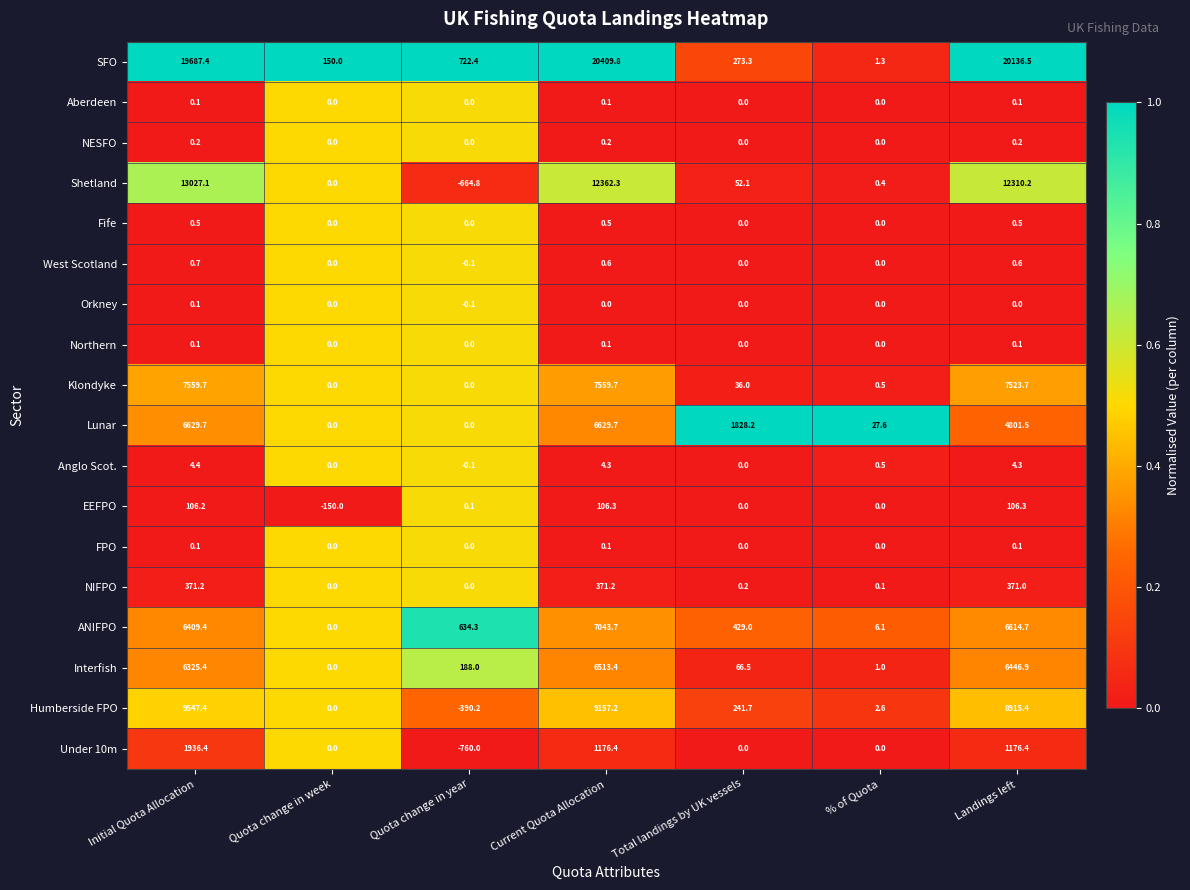

At how many categories does at least one series exceed 12510?

3